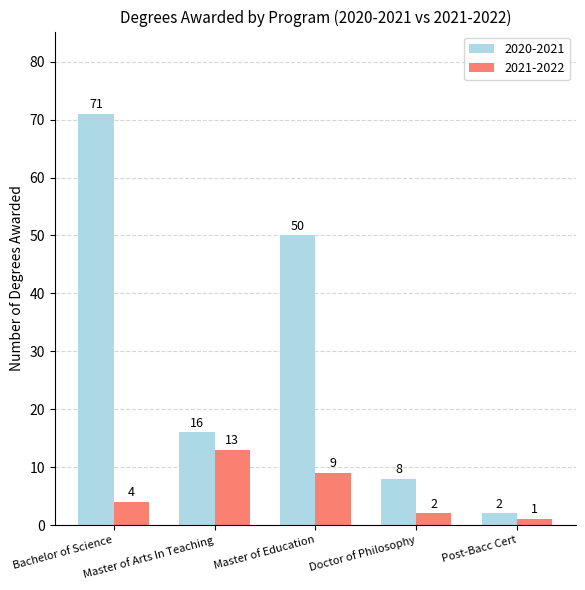

What is the average value of the 2020-2021 series?

29